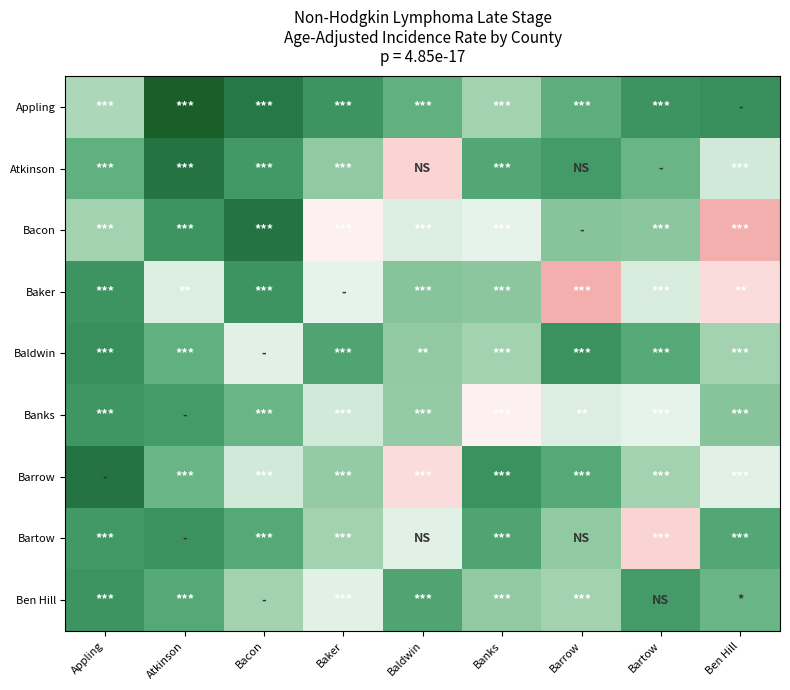

Reading left to right, what are all the values shown in this chart?

Appling: Appling=13.1	Atkinson=7.2	Bacon=9.1	Baker=10.3	Baldwin=11.5	Banks=12.9	Barrow=11.4	Bartow=10.3	Ben Hill=10.1
Atkinson: Appling=11.5	Atkinson=8.9	Bacon=10.5	Baker=12.5	Baldwin=16.0	Banks=11.1	Barrow=10.6	Bartow=11.7	Ben Hill=13.8
Bacon: Appling=12.9	Atkinson=10.3	Bacon=8.9	Baker=15.1	Baldwin=14.0	Banks=14.2	Barrow=12.3	Bartow=12.4	Ben Hill=17.4
Baker: Appling=10.3	Atkinson=14.0	Bacon=10.3	Baker=14.2	Baldwin=12.3	Banks=12.4	Barrow=17.4	Bartow=13.9	Ben Hill=15.7
Baldwin: Appling=10.1	Atkinson=11.5	Bacon=14.1	Baker=11.0	Baldwin=12.5	Banks=12.9	Barrow=10.2	Bartow=11.2	Ben Hill=12.9
Banks: Appling=10.4	Atkinson=10.6	Bacon=11.7	Baker=13.8	Baldwin=12.6	Banks=15.1	Barrow=14.0	Bartow=14.2	Ben Hill=12.3
Barrow: Appling=8.9	Atkinson=11.7	Bacon=13.8	Baker=12.6	Baldwin=15.7	Banks=10.2	Barrow=11.2	Bartow=12.9	Ben Hill=14.1
Bartow: Appling=10.5	Atkinson=10.2	Bacon=11.2	Baker=12.9	Baldwin=14.1	Banks=11.0	Barrow=12.5	Bartow=16.0	Ben Hill=11.1
Ben Hill: Appling=10.3	Atkinson=11.2	Bacon=12.9	Baker=14.1	Baldwin=11.0	Banks=12.5	Barrow=12.9	Bartow=10.6	Ben Hill=11.7